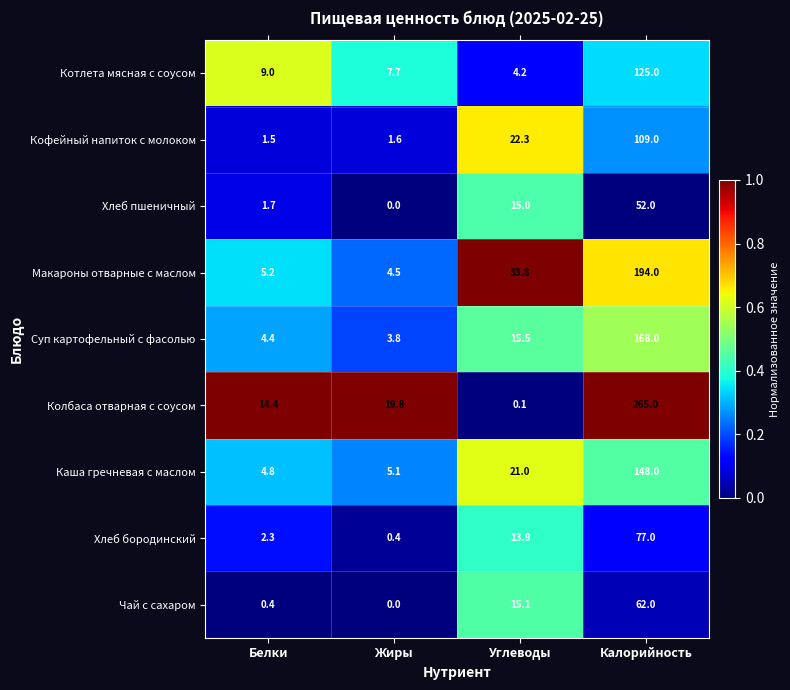

Rank the series by their maximum value, from highest to lowest.

Колбаса отварная с соусом, Макароны отварные с маслом, Суп картофельный с фасолью, Каша гречневая с маслом, Котлета мясная с соусом, Кофейный напиток с молоком, Хлеб бородинский, Чай с сахаром, Хлеб пшеничный